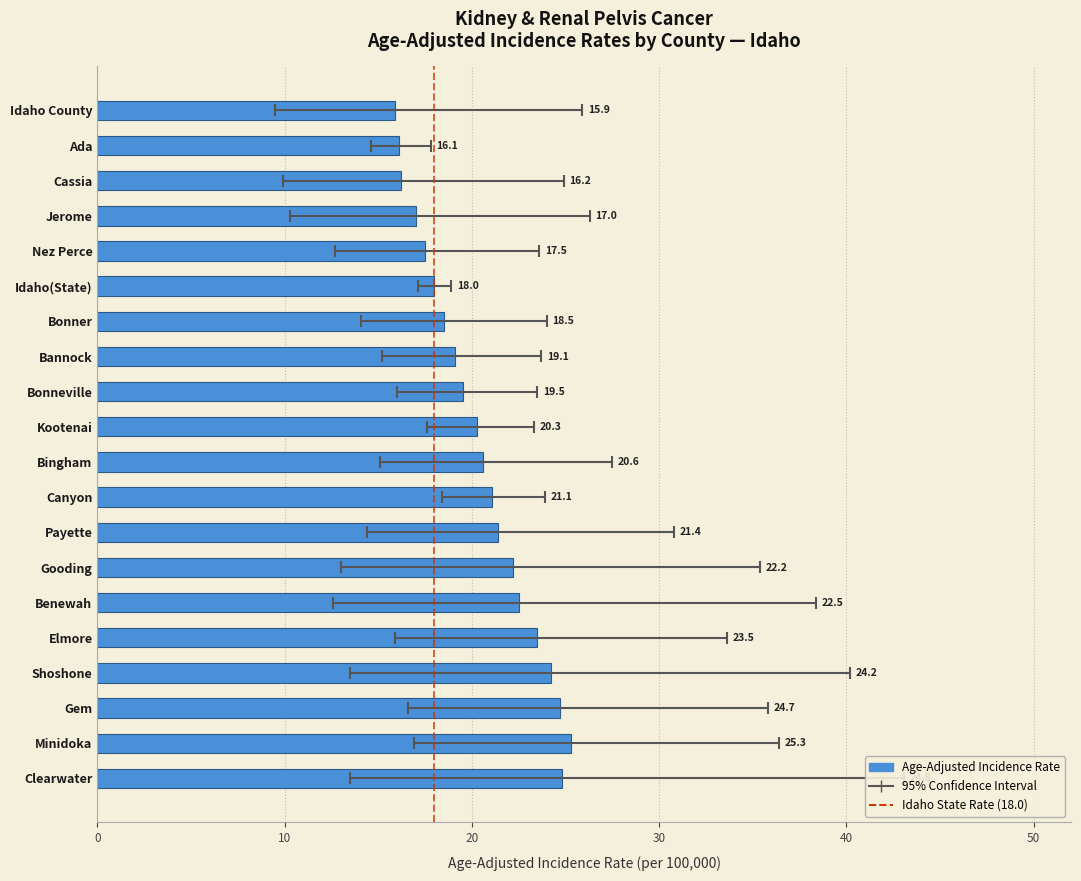

What is the sum of the Upper 95% CI values at Payette and Cassia?

55.7